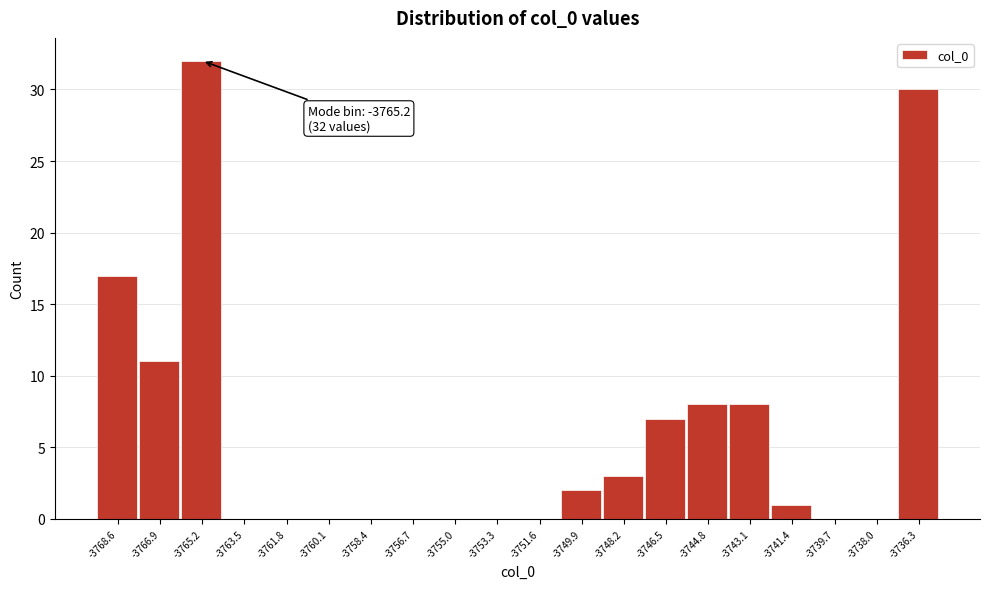

Reading left to right, list all the values displayed in this chart.

-3768.6=17	-3766.9=11	-3765.2=32	-3763.5=0	-3761.8=0	-3760.1=0	-3758.4=0	-3756.7=0	-3755.0=0	-3753.3=0	-3751.6=0	-3749.9=2	-3748.2=3	-3746.5=7	-3744.8=8	-3743.1=8	-3741.4=1	-3739.7=0	-3738.0=0	-3736.3=30